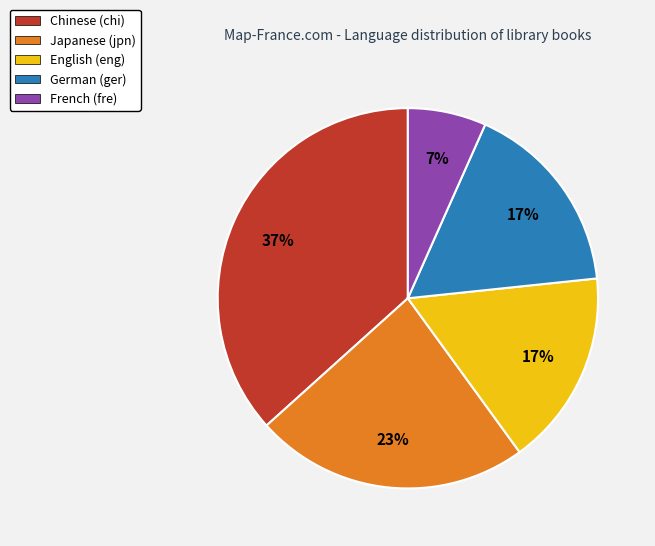

How many slices are in this pie chart?

5